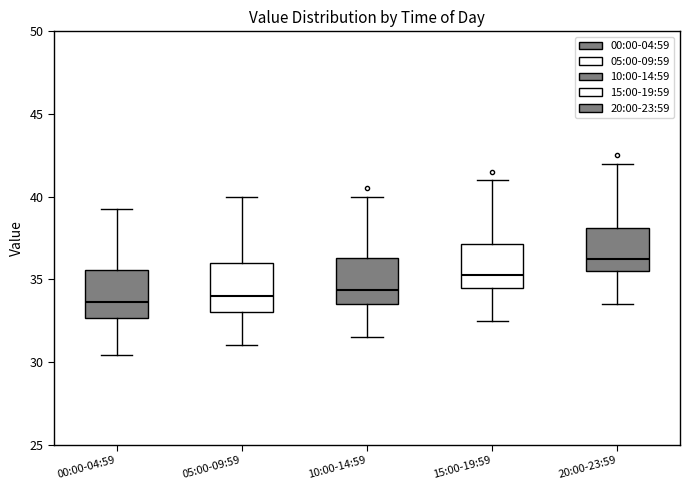

Reading left to right, transcribe this box plot: for each box, give where its median line is, the range the box spans, and where its two whiskers end, as read against the y-axis. The values are not printed on the chart, so give them approximately, as read against the axis.

00:00-04:59: median 33.5, box 32.5 to 35.5, whiskers 30.5 to 39.5
05:00-09:59: median 34.0, box 33.0 to 36.0, whiskers 31.0 to 40.0
10:00-14:59: median 34.5, box 33.5 to 36.5, whiskers 31.5 to 40.0
15:00-19:59: median 35.5, box 34.5 to 37.0, whiskers 32.5 to 41.0
20:00-23:59: median 36.5, box 35.5 to 38.0, whiskers 33.5 to 42.0